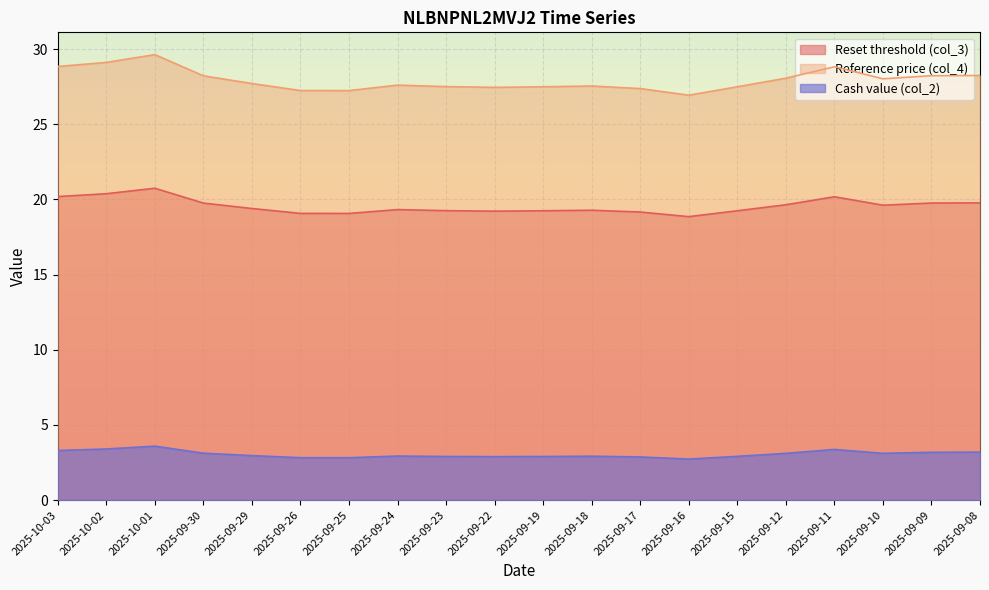

List the series in order of their overall mean, highest first.

Reference price (col_4), Reset threshold (col_3), Cash value (col_2)